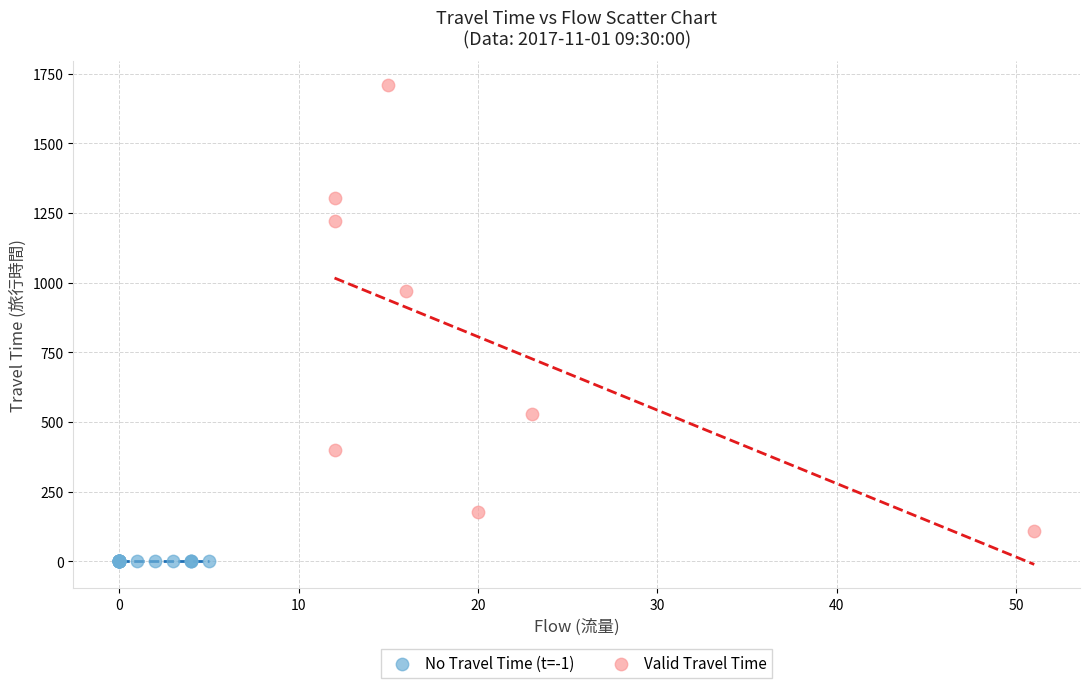

What are all the series names shown in the legend?

No Travel Time (t=-1), Valid Travel Time